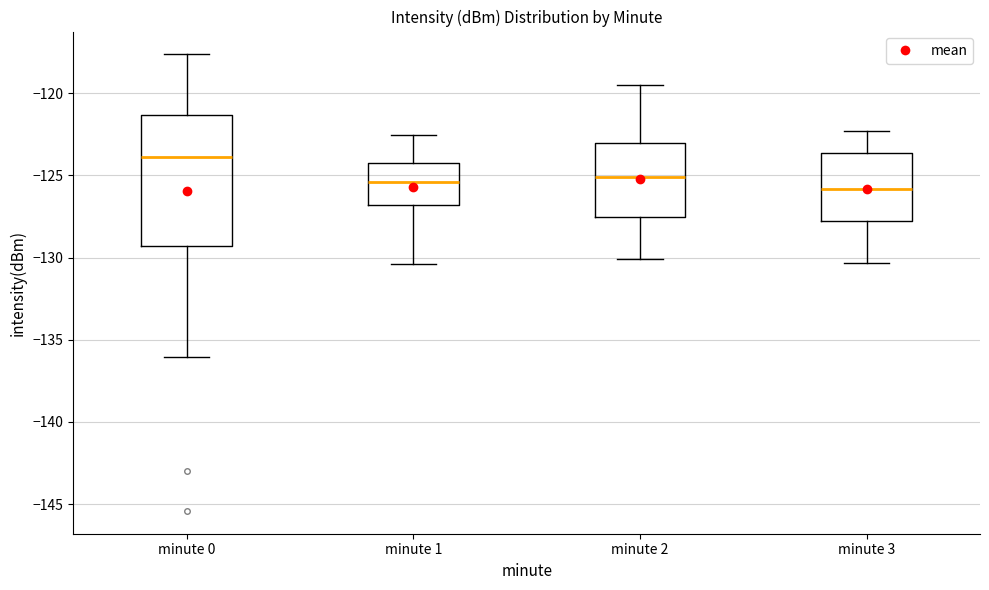

Which box is the tallest, from its lower edge to its upper edge?

minute 0